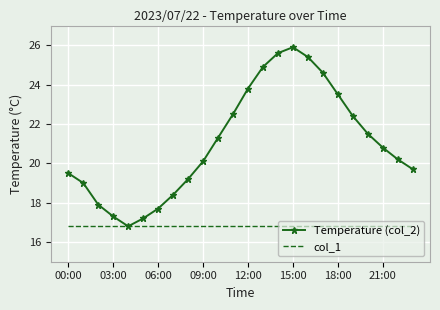

Which series has the largest total across all categories?

Temperature (col_2)